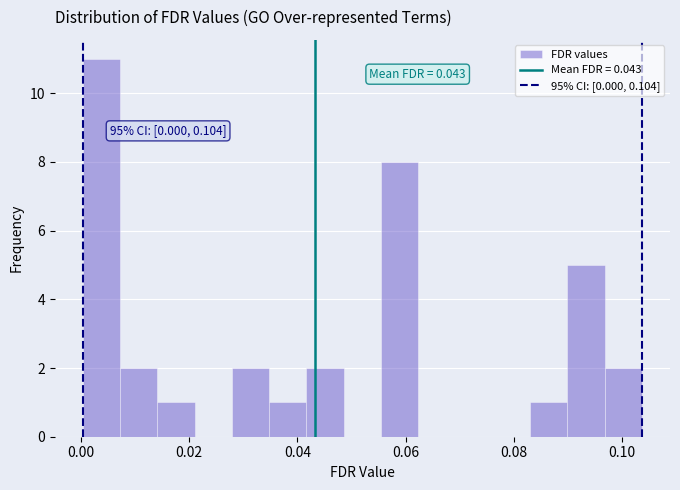

Around what value on the x-axis is the tallest bar? Give the approximate position of its centre, as read against the axis.

0.004